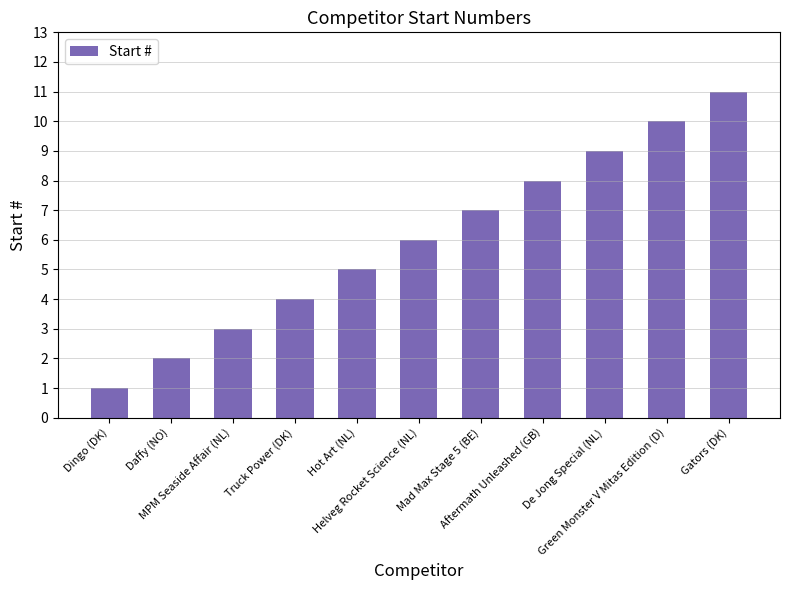

Count the values in the range 3 to 9.

7